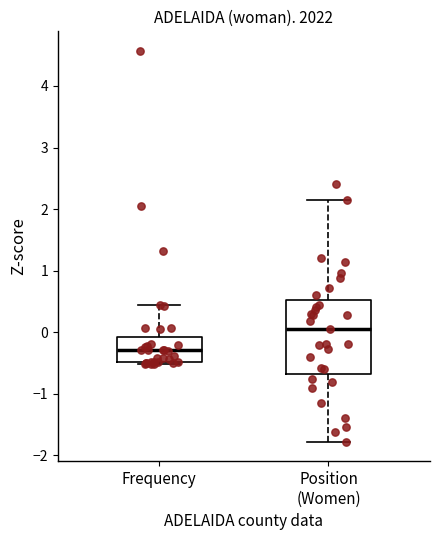

Where is the upper edge of the box for Position (Women) on the y-axis? The values are not printed on the chart, so give them approximately, as read against the axis.

0.5